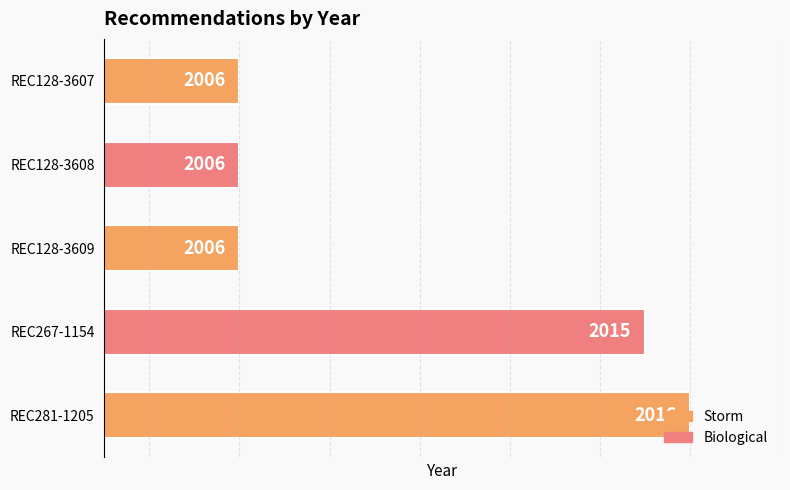

The chart shows a value of 2015 at REC267-1154. True or false?

True